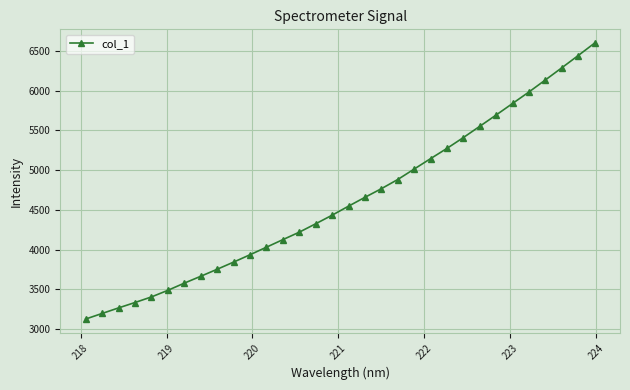

What is the sum of all values?

147967.3